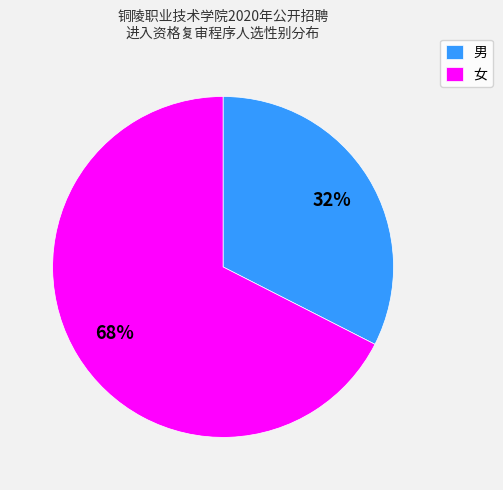

Combined, do 女 and 男 account for over 50%?

Yes